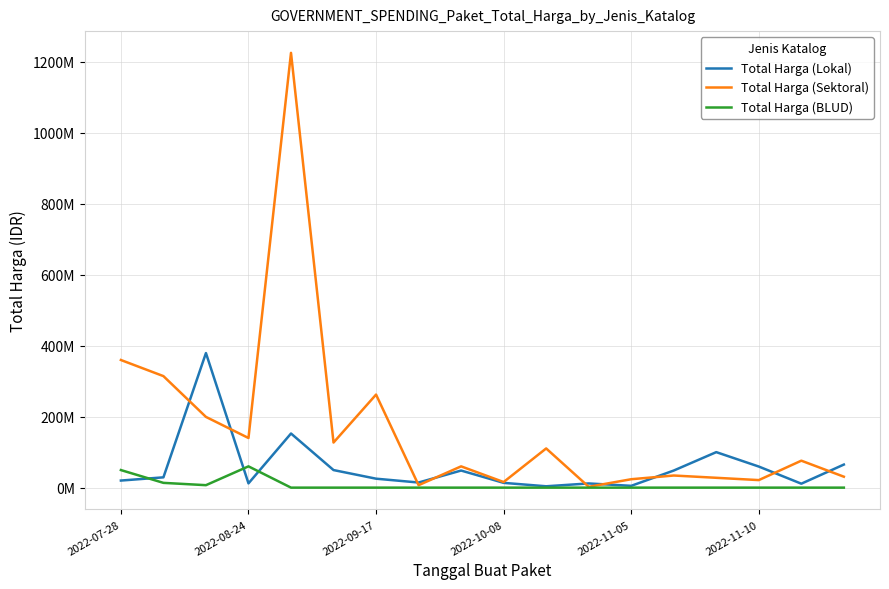

Between which two adjacent categories do Total Harga (Lokal) and Total Harga (BLUD) first intersect?

2022-07-28 and 2022-08-24